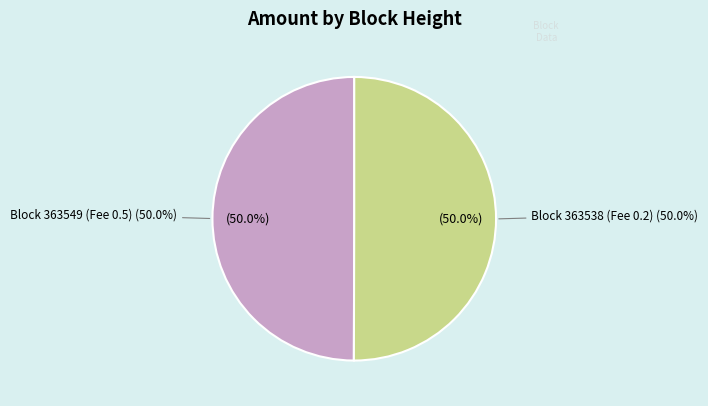

To the nearest percent, what is the average slice percentage?

50%